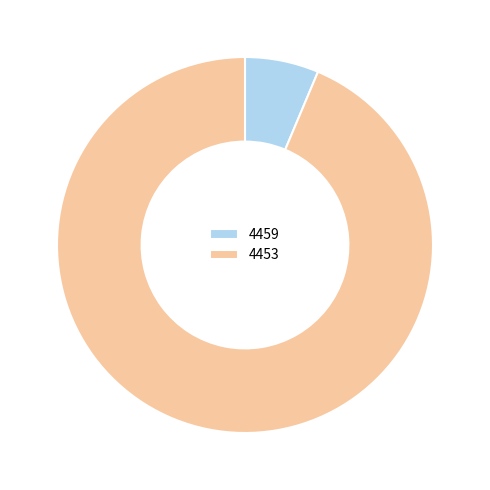

Between 4453 and 4459, which is larger?

4453